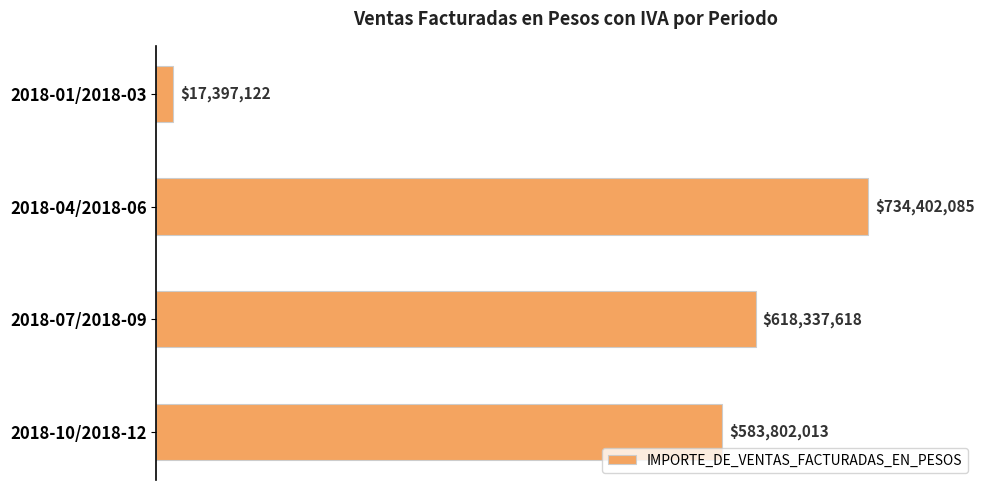

List the labels in order of value, largest first.

2018-04/2018-06, 2018-07/2018-09, 2018-10/2018-12, 2018-01/2018-03